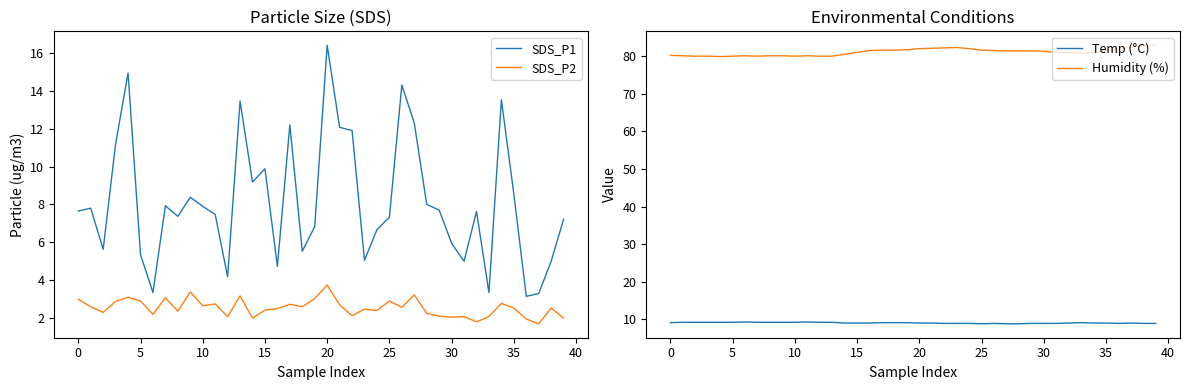

What is the maximum value shown in the chart?

82.9